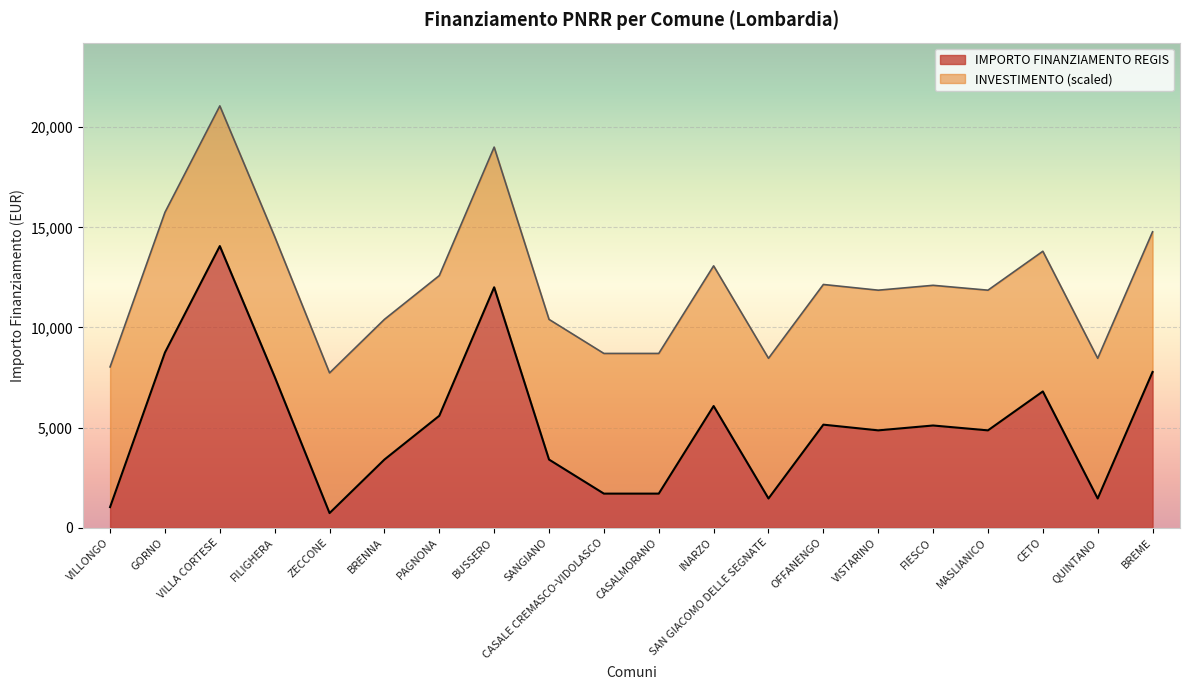

What is the greatest value displayed?

14063